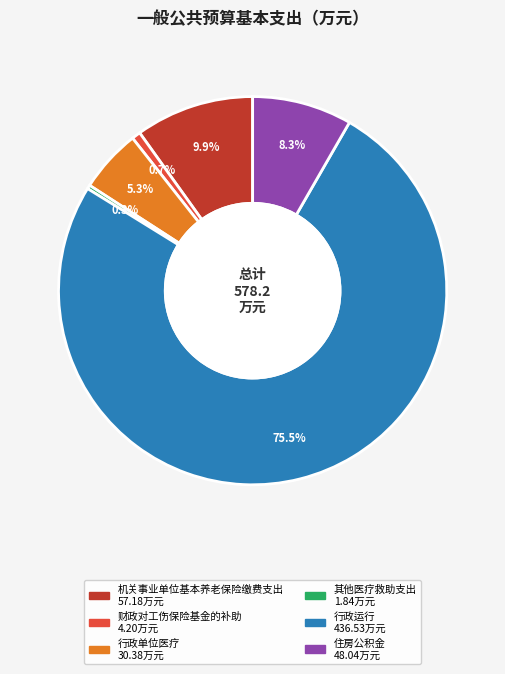

Combined, do 其他医疗救助支出 and 住房公积金 account for over 50%?

No